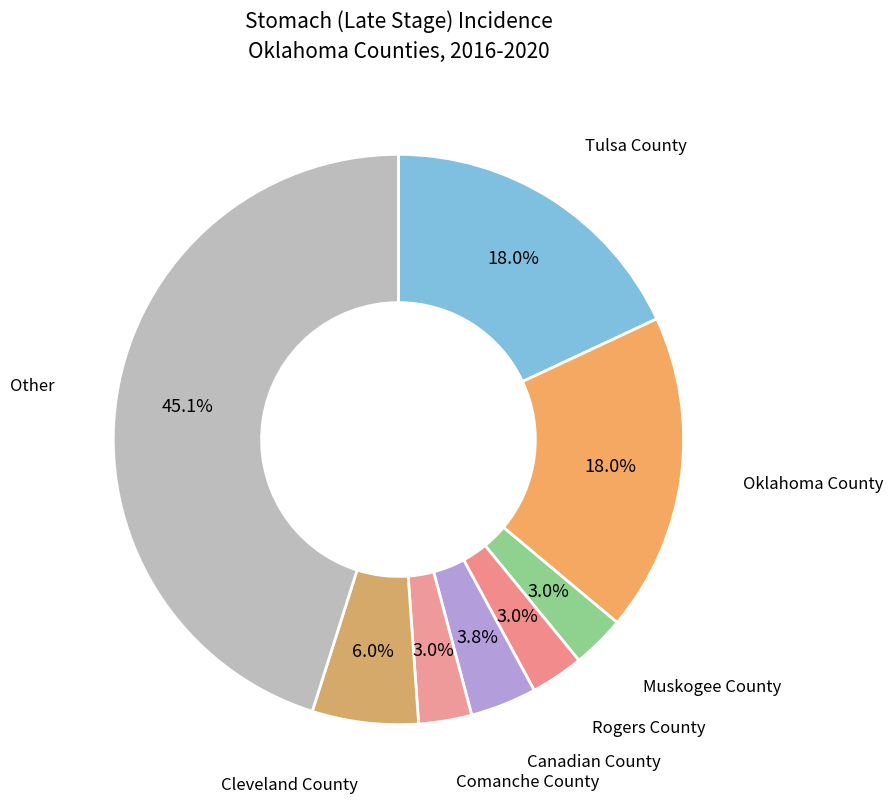

Rank the categories by value from lowest to highest.

Muskogee County, Rogers County, Comanche County, Canadian County, Cleveland County, Tulsa County, Oklahoma County, Other